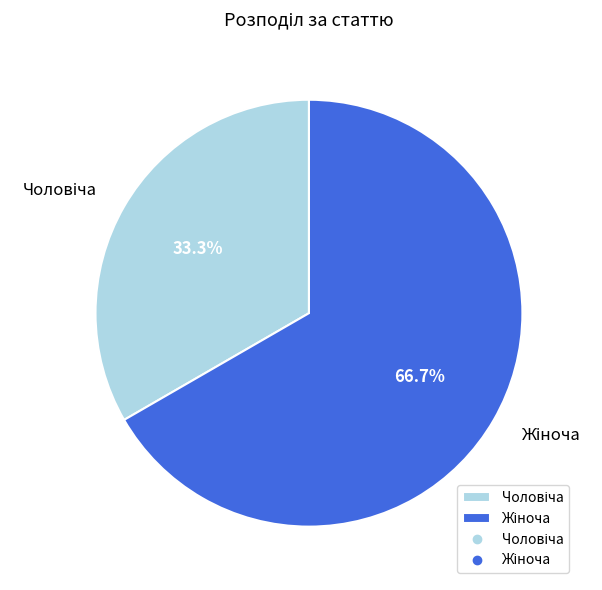

True or false: Чоловіча accounts for 19% of the total.

False